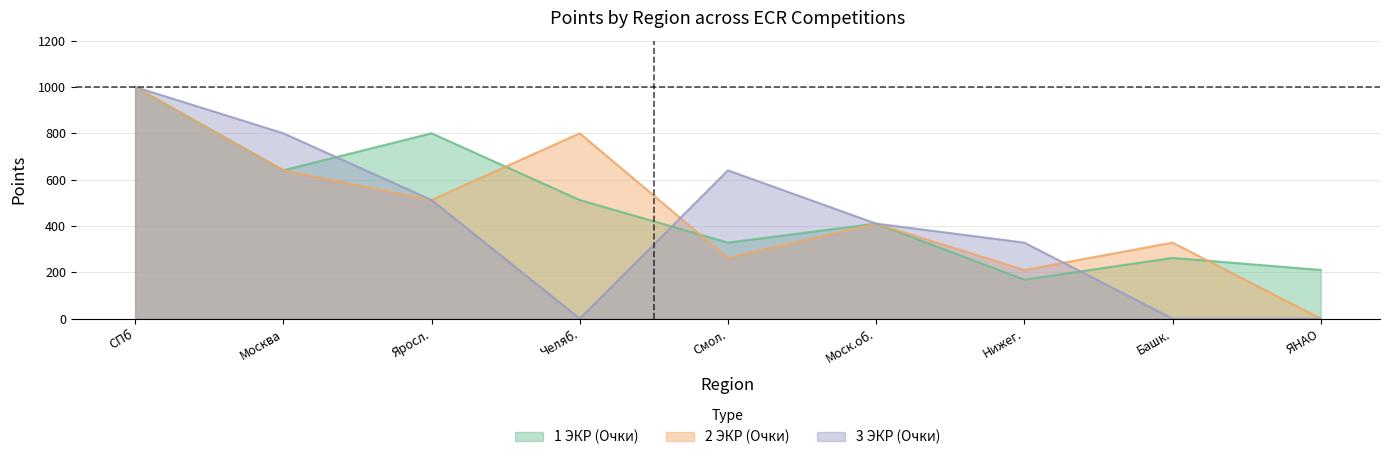

Where do 1 ЭКР (Очки) and 3 ЭКР (Очки) first cross each other?

Москва and Яросл.